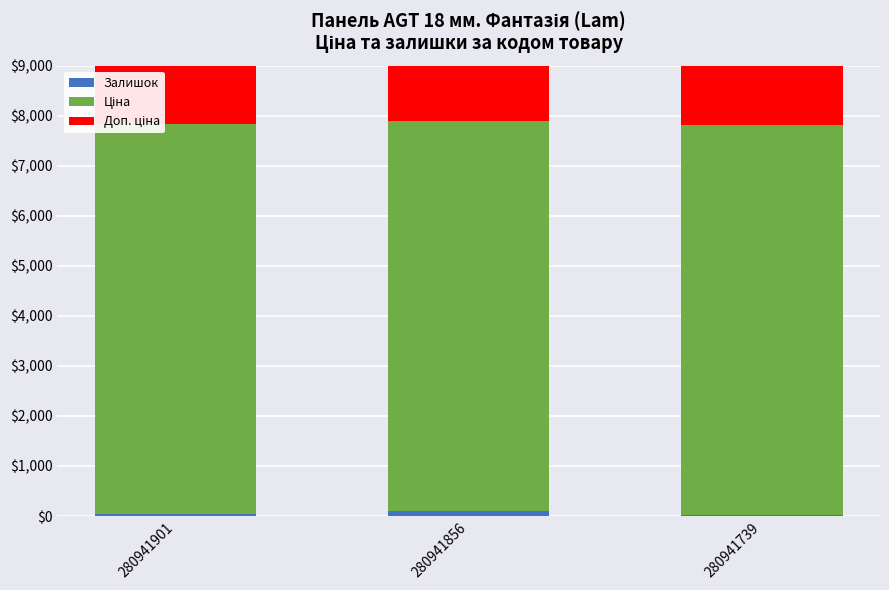

What is the value of the Ціна bar at the 3rd from the left?

7792.9